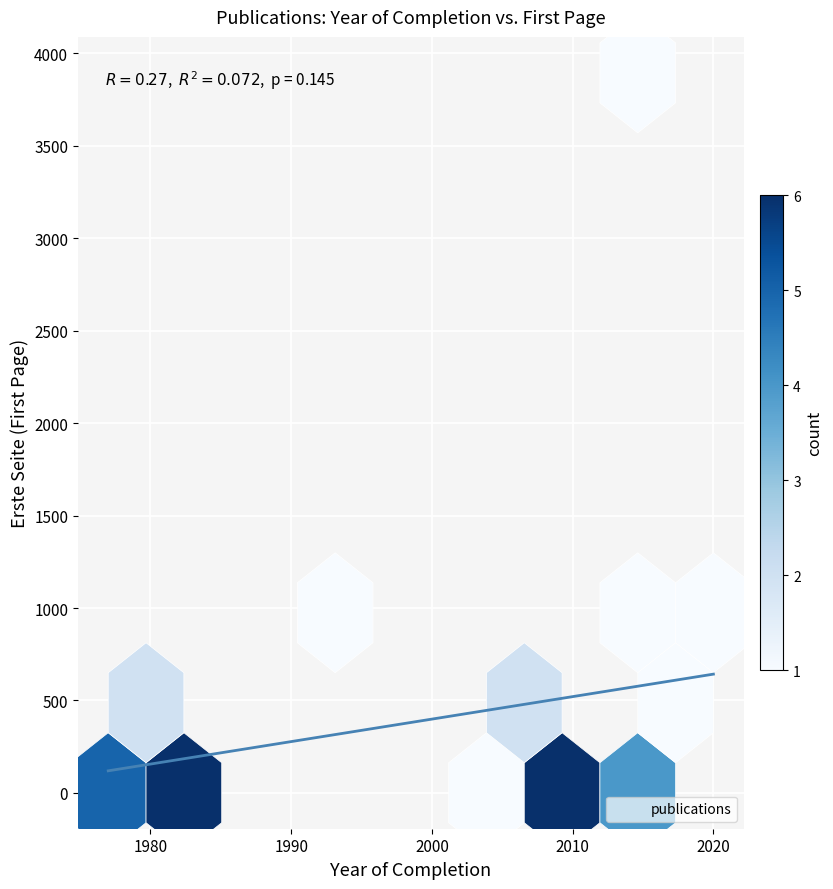

What Y value in the scatter plot is closest to 1948?

1109